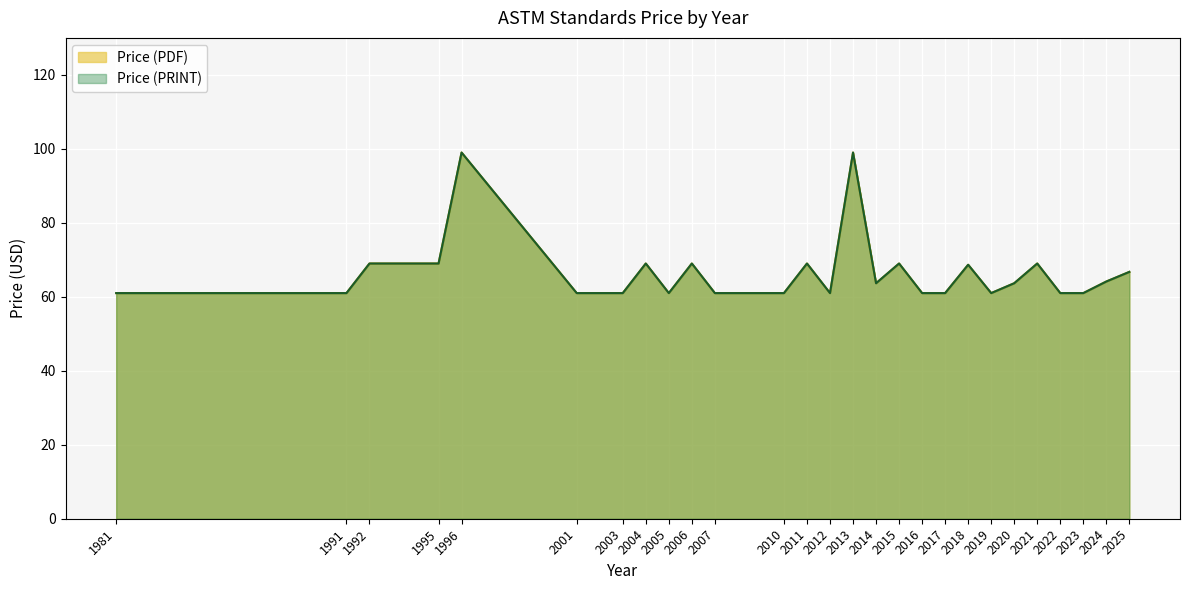

Does the chart display data point markers on the line(s)?

No